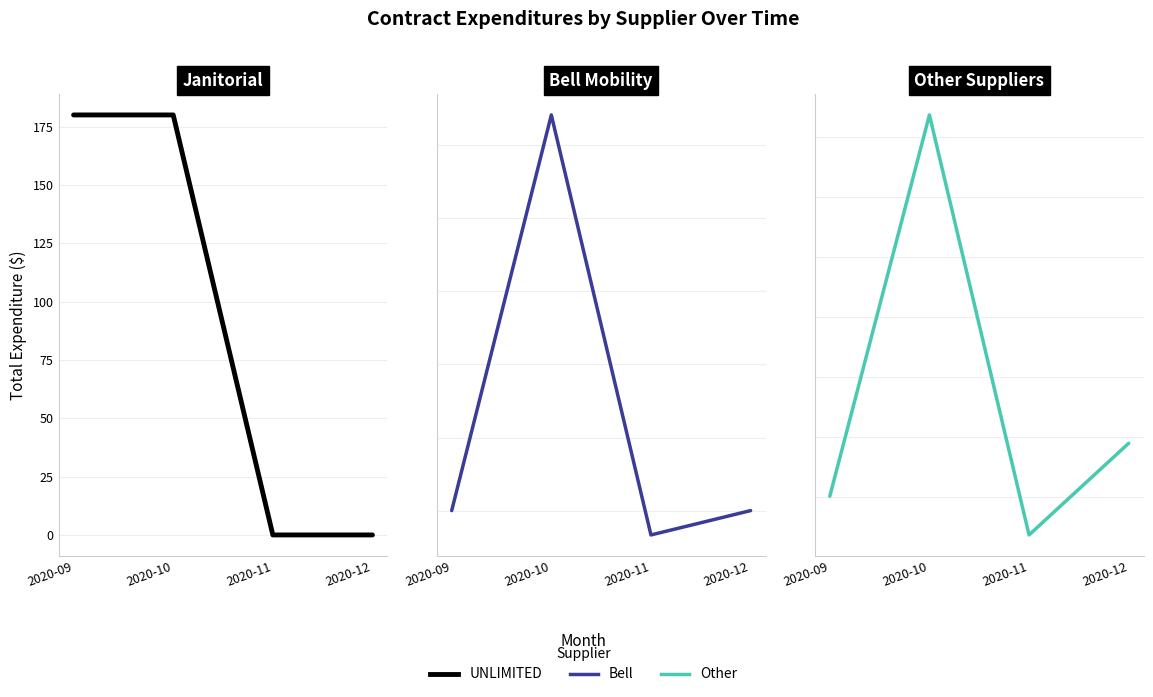

Rank the series at 2020-09 from lowest to highest value.

Bell Mobility - Bell Mobilite, Other, UNLIMITED BUILDING MAINTENANCE SERVICES